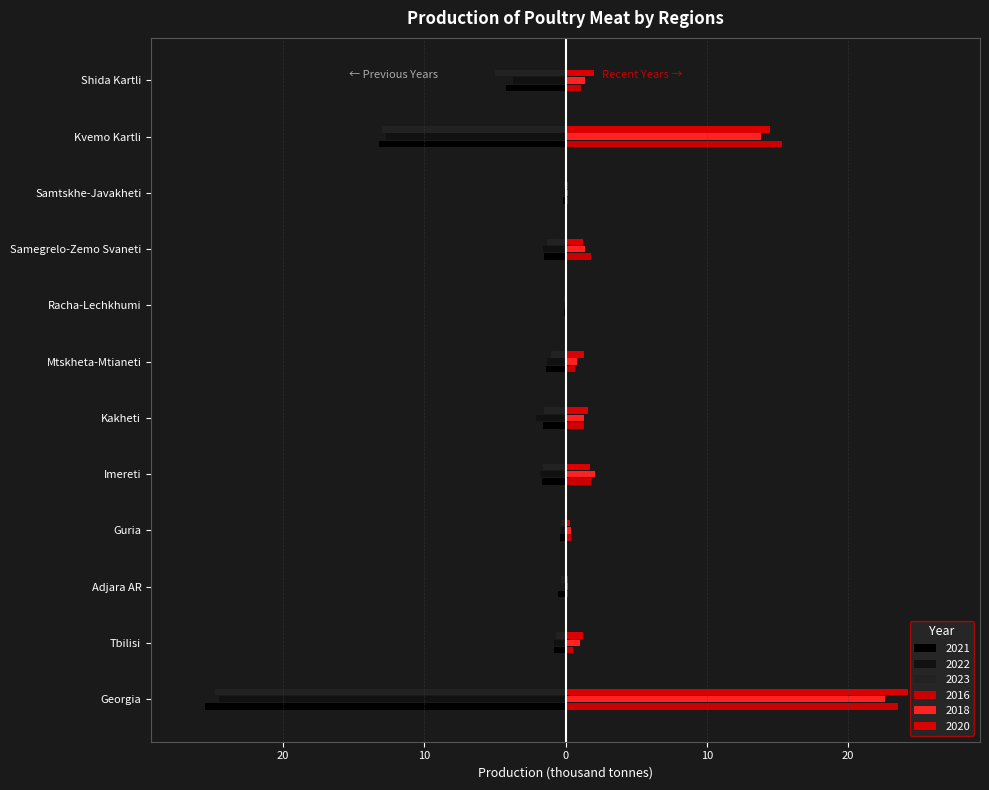

What is the label of the 7th bar from the left?

Mtskheta-Mtianeti